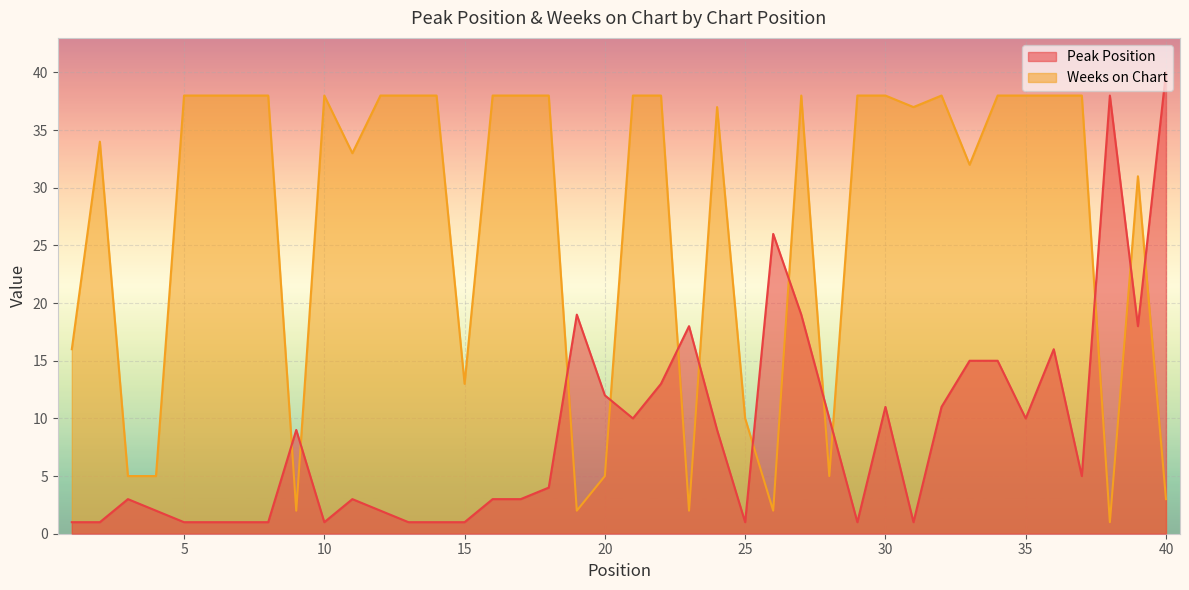

What are all the series names shown in the legend?

Peak Position, Weeks on Chart